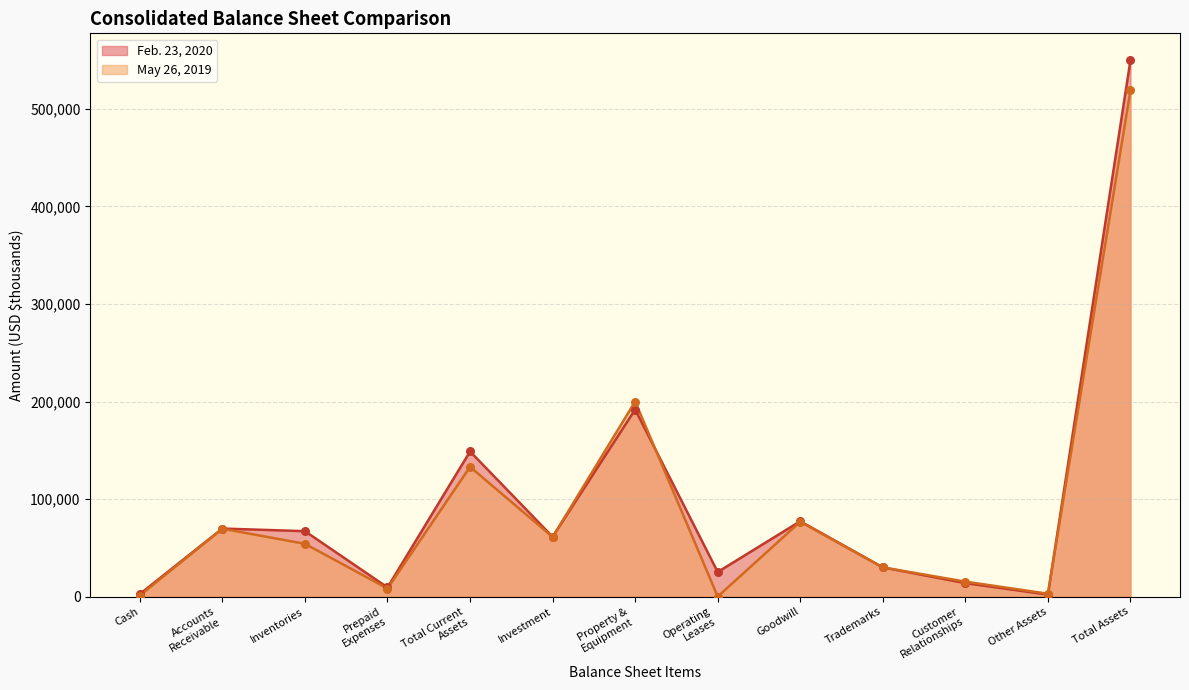

At which category is the sum across all series the highest?

Total Assets